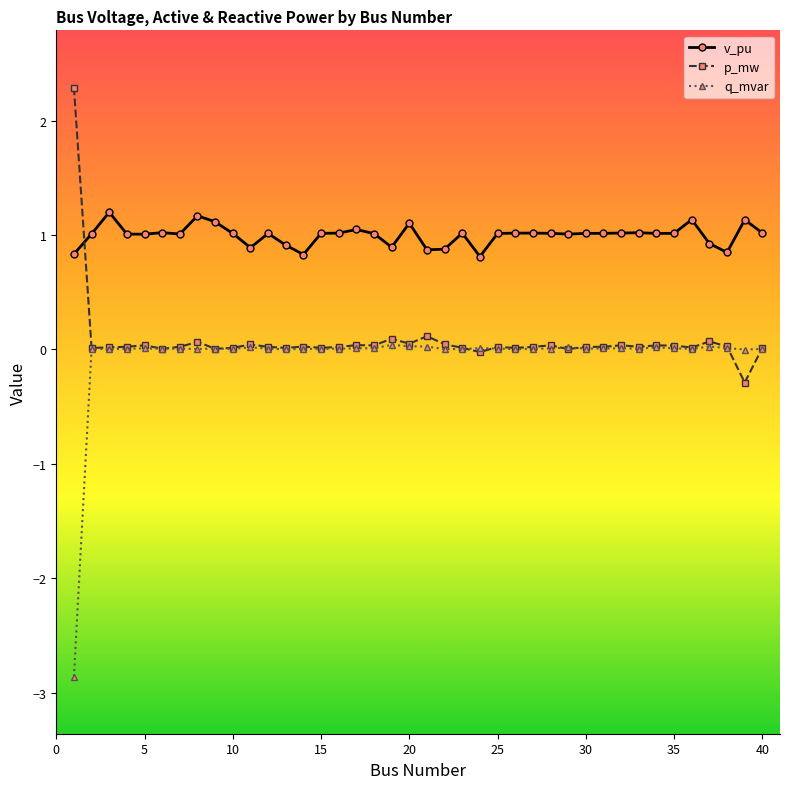

True or false: v_pu and q_mvar intersect in this chart.

False